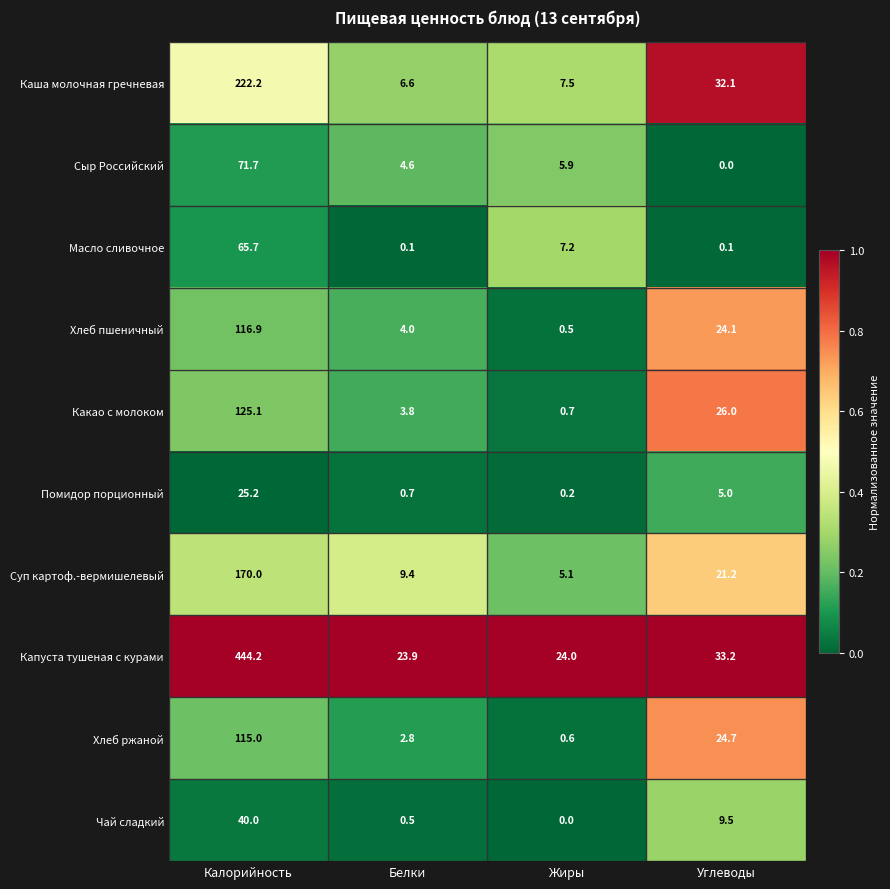

Is the value of Каша молочная гречневая at Калорийность greater than the value of Суп картоф.-вермишелевый at Калорийность?

Yes